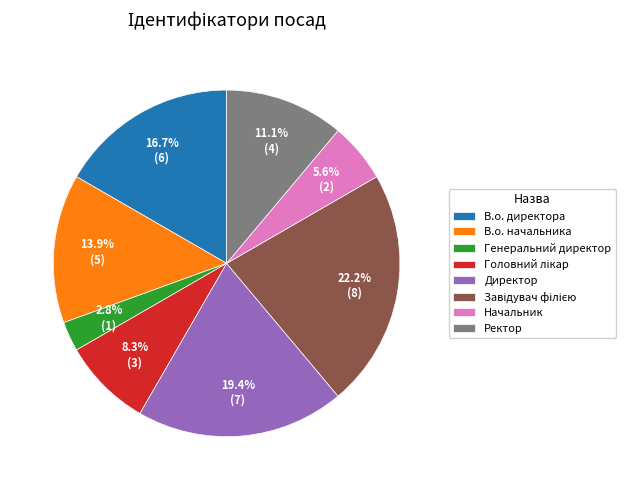

How many slices are in this pie chart?

8